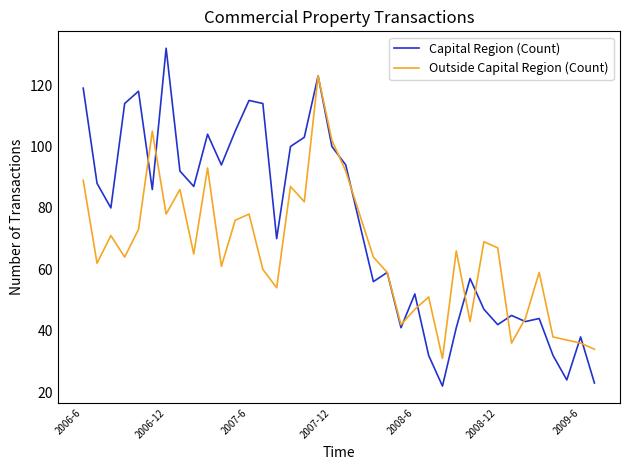

What is the highest value of the Outside Capital Region (Count) series?

123